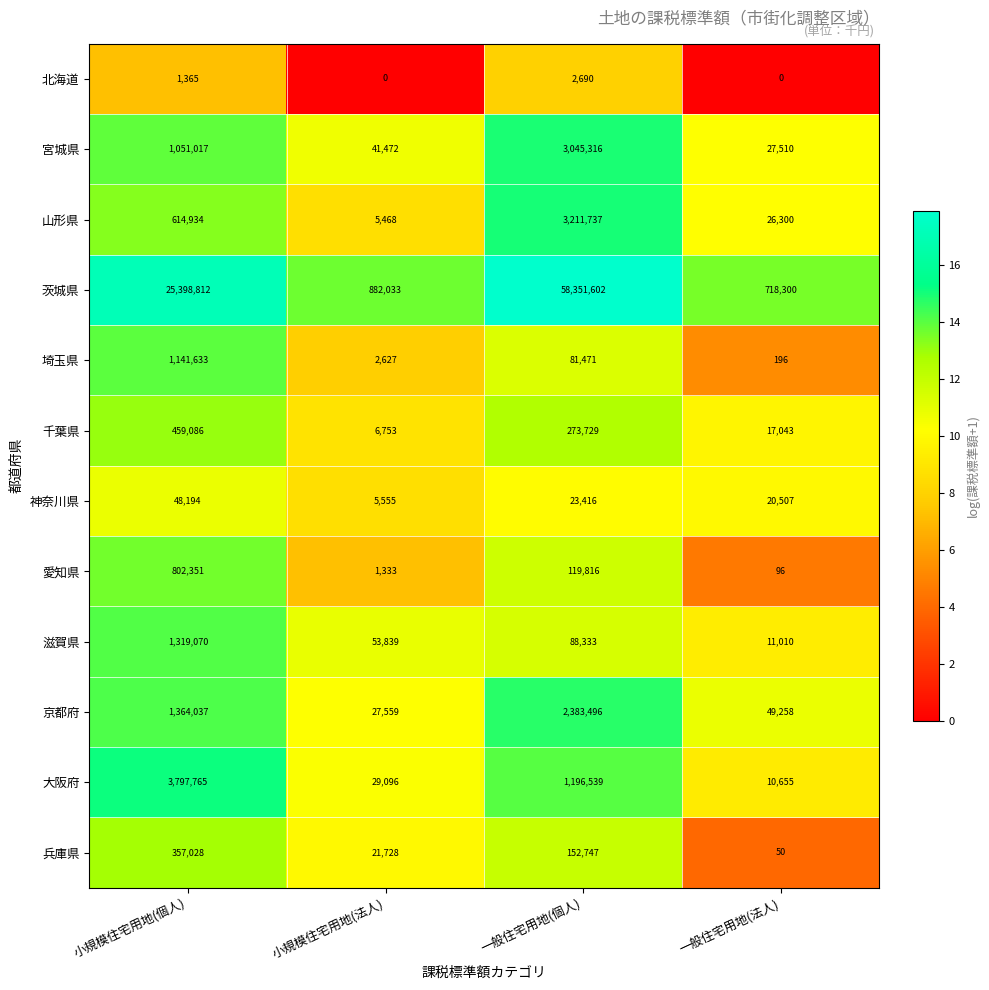

Rank the series at 一般住宅用地(法人) from highest to lowest value.

茨城県, 京都府, 宮城県, 山形県, 神奈川県, 千葉県, 滋賀県, 大阪府, 埼玉県, 愛知県, 兵庫県, 北海道